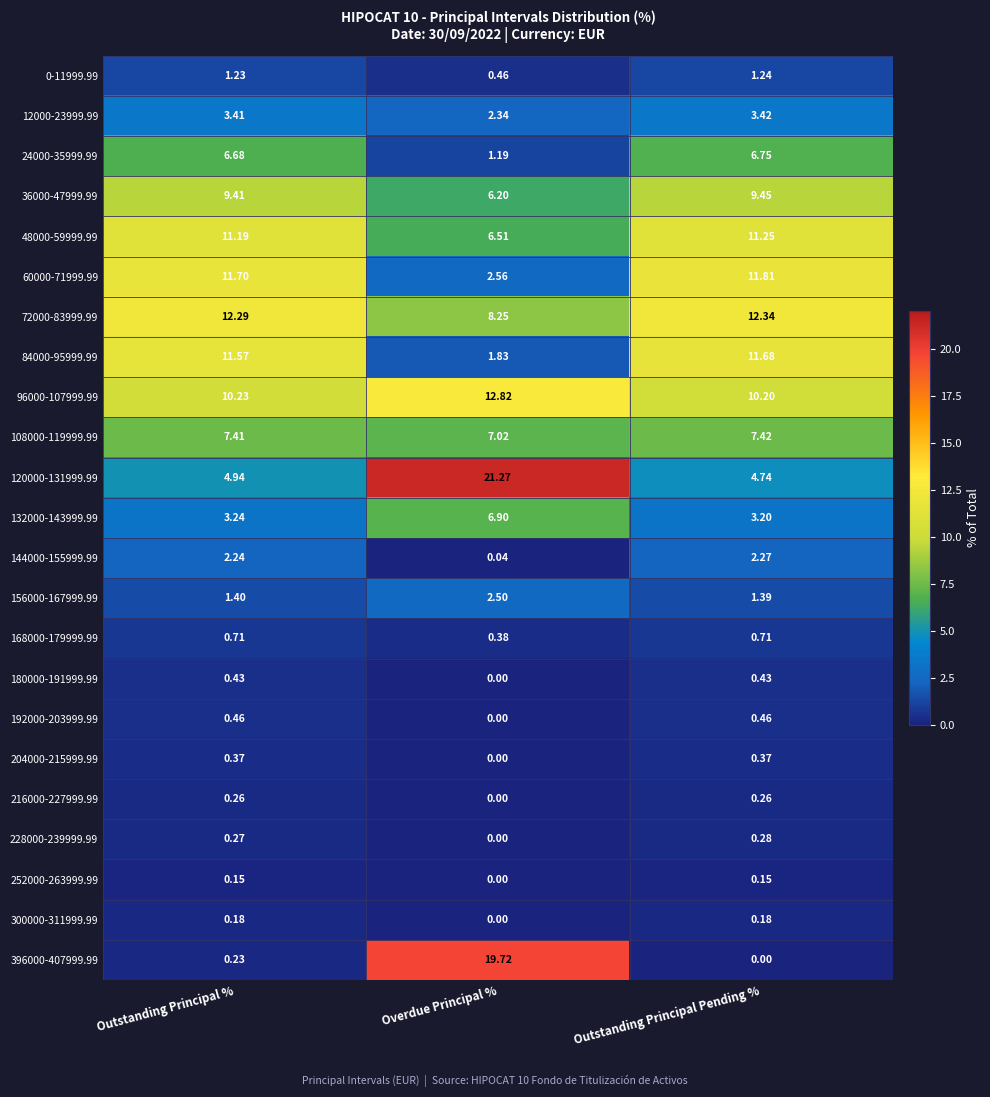

Rank the categories by 48000-59999.99 value from lowest to highest.

Overdue Principal %, Outstanding Principal %, Outstanding Principal Pending %